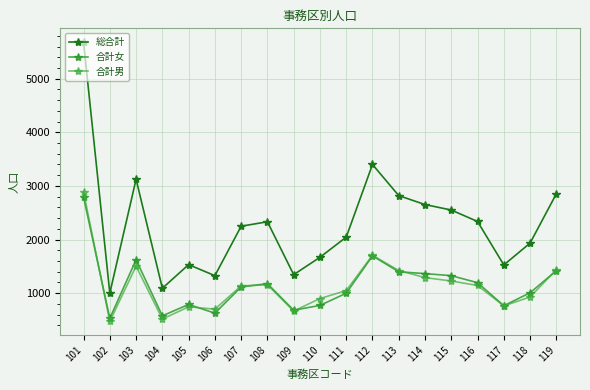

True or false: 合計女 and 総合計 intersect in this chart.

False